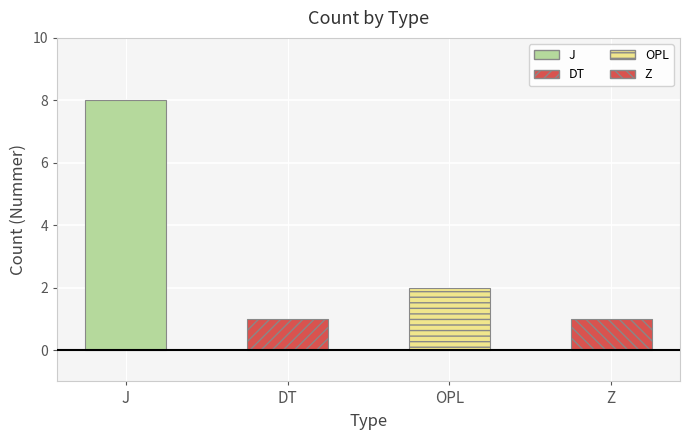

True or false: the data shows 1 at OPL.

False